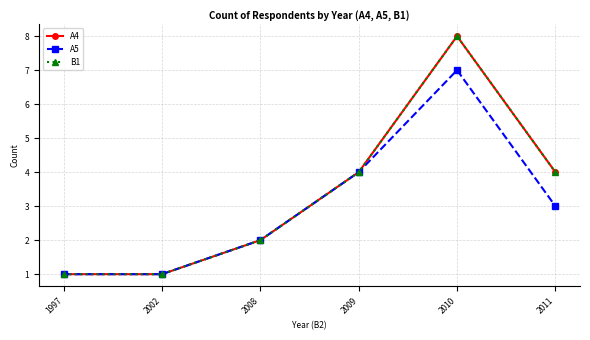

True or false: A4 and B1 intersect in this chart.

False